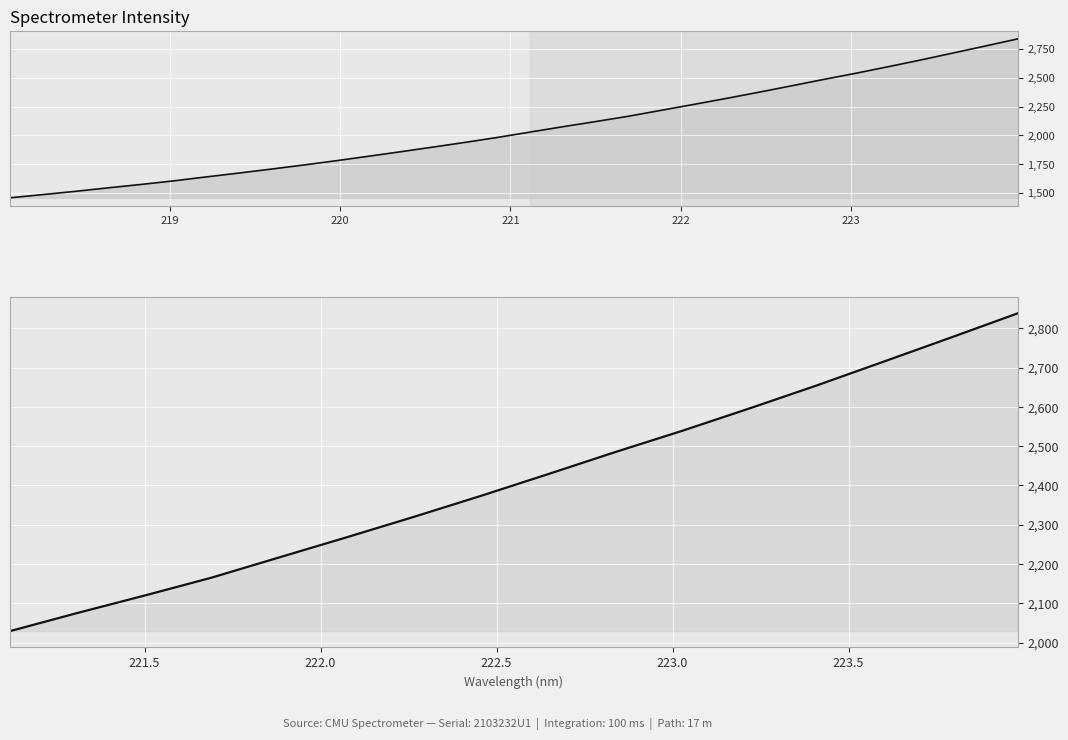

Which label corresponds to the largest value in the chart?

223.9802